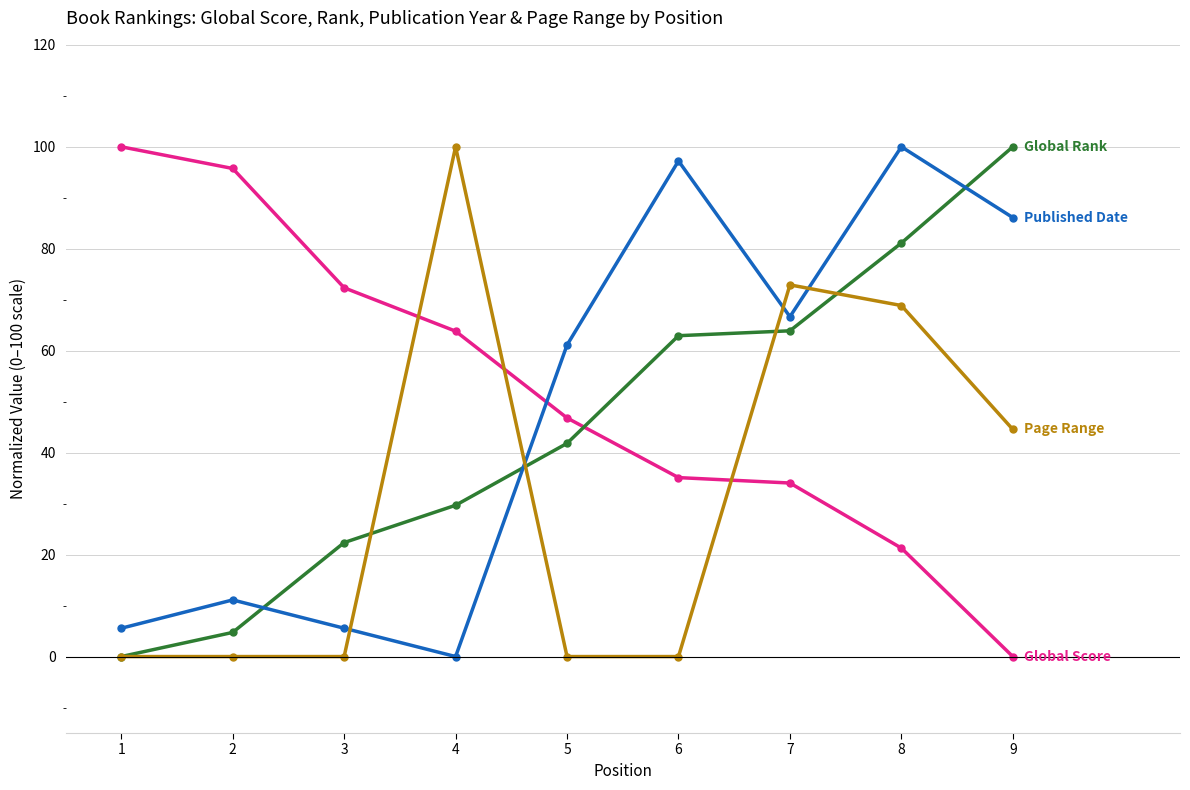

What is the spread (max minus min) of values at 4?

100.0